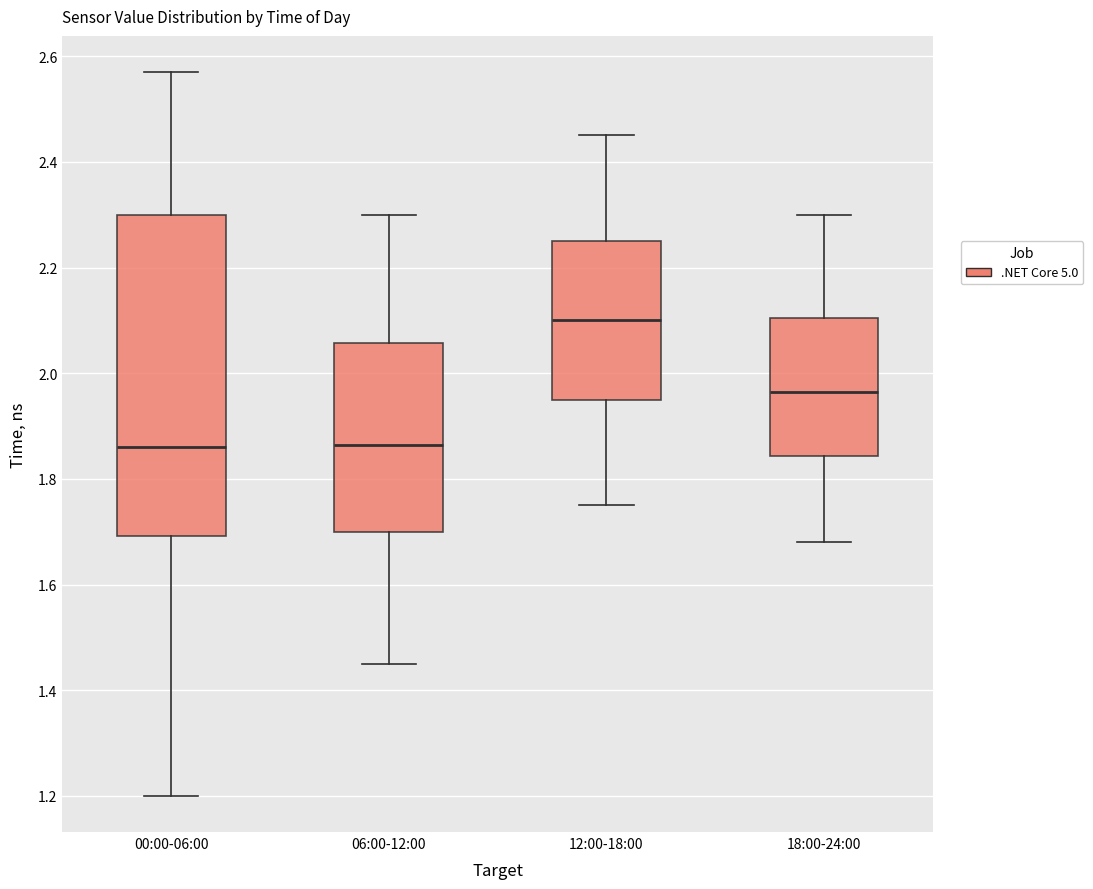

Which box's median line is the highest?

12:00-18:00